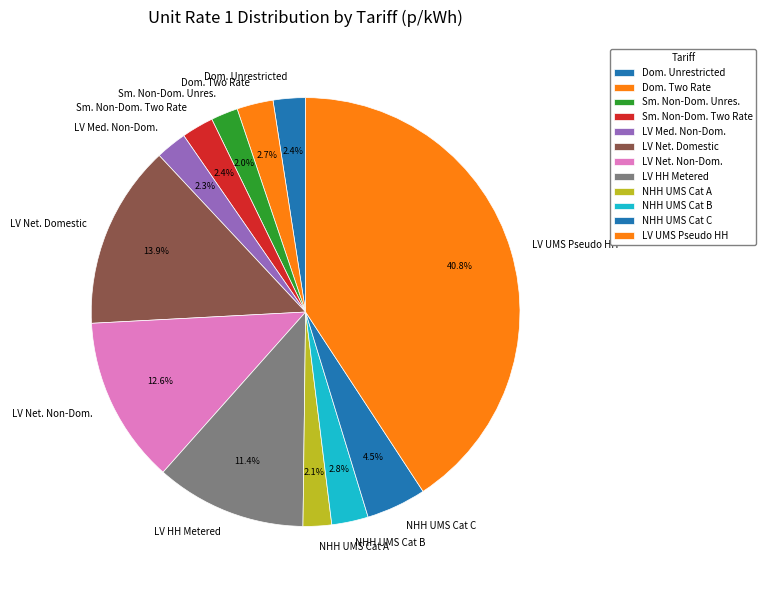

How many slices are in this pie chart?

12